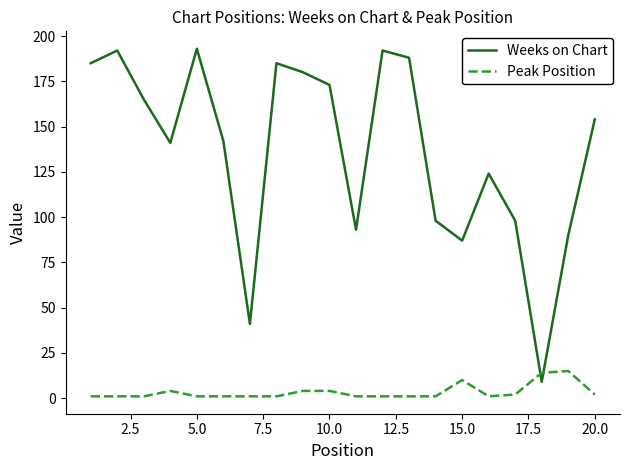

Rank the series by their maximum value, from highest to lowest.

Weeks on Chart, Peak Position